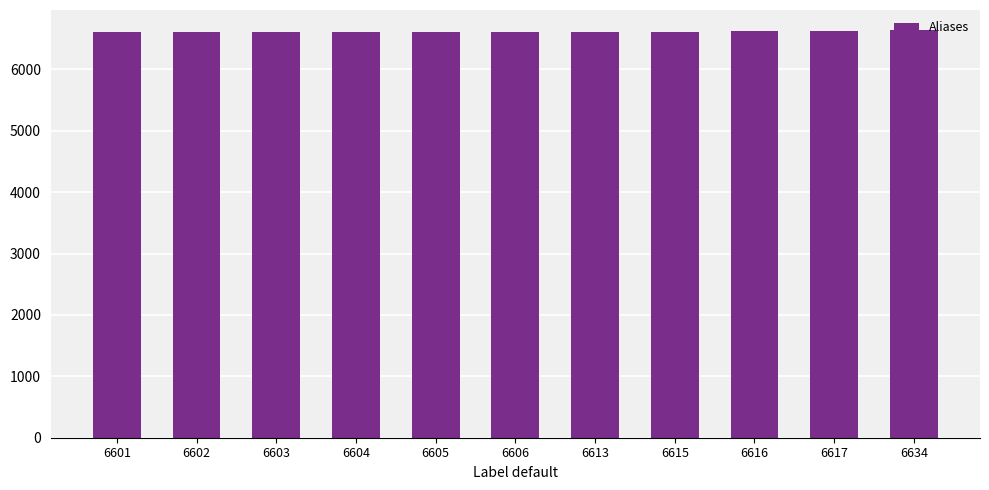

Approximately how many times larger is the value at 6616 compared to 6613?

1.0